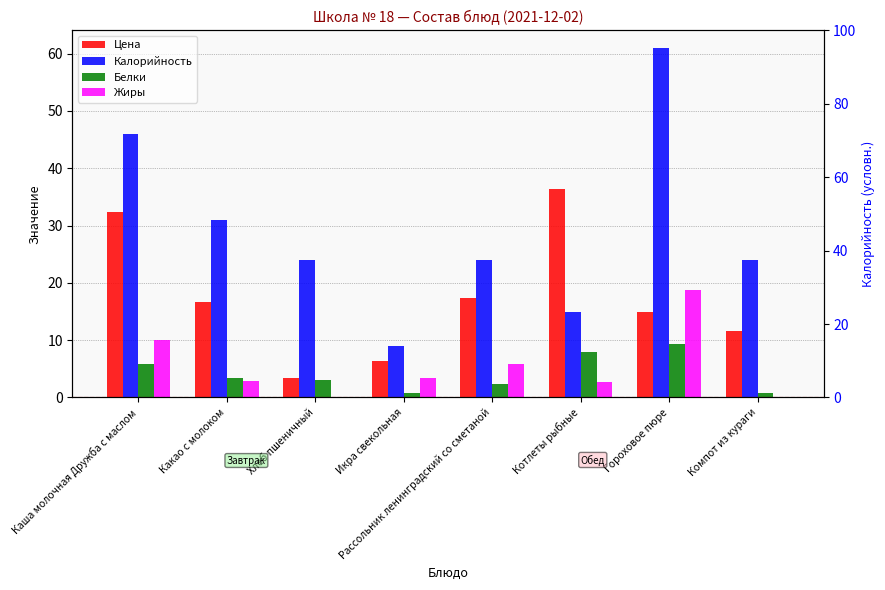

What is the sum of all Белки values?

33.6